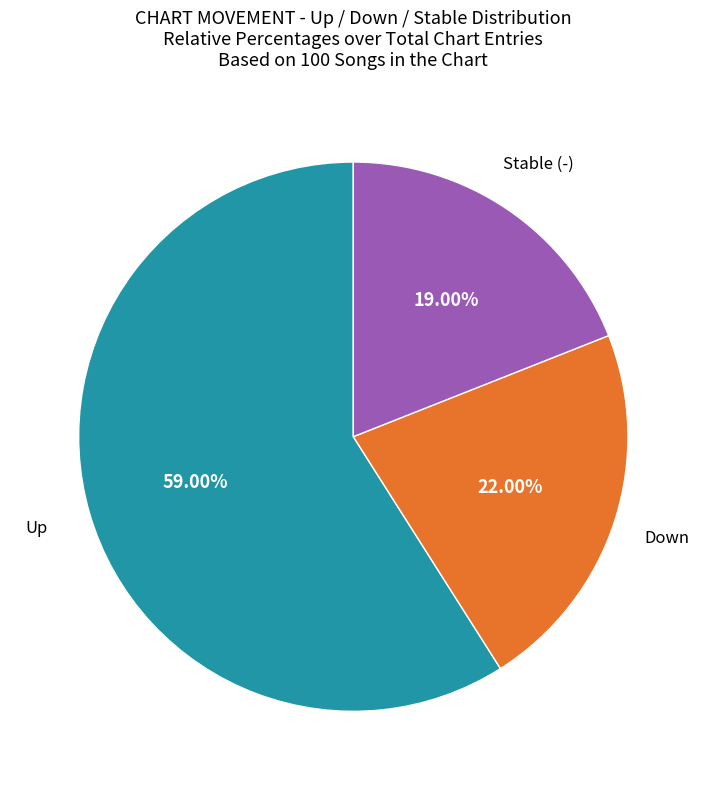

How many slices are in this pie chart?

3